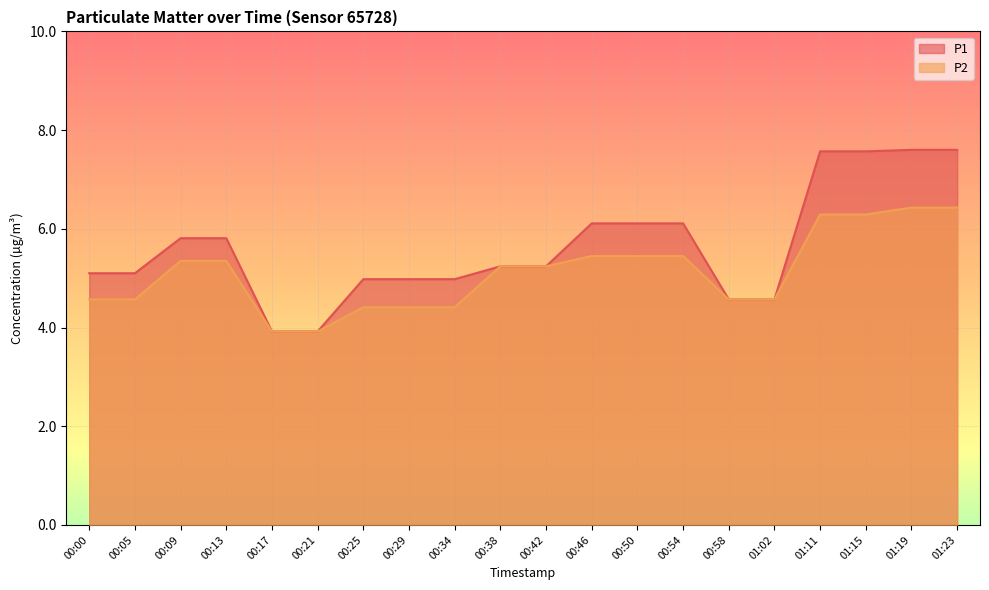

What position from the left is 01:23?

20